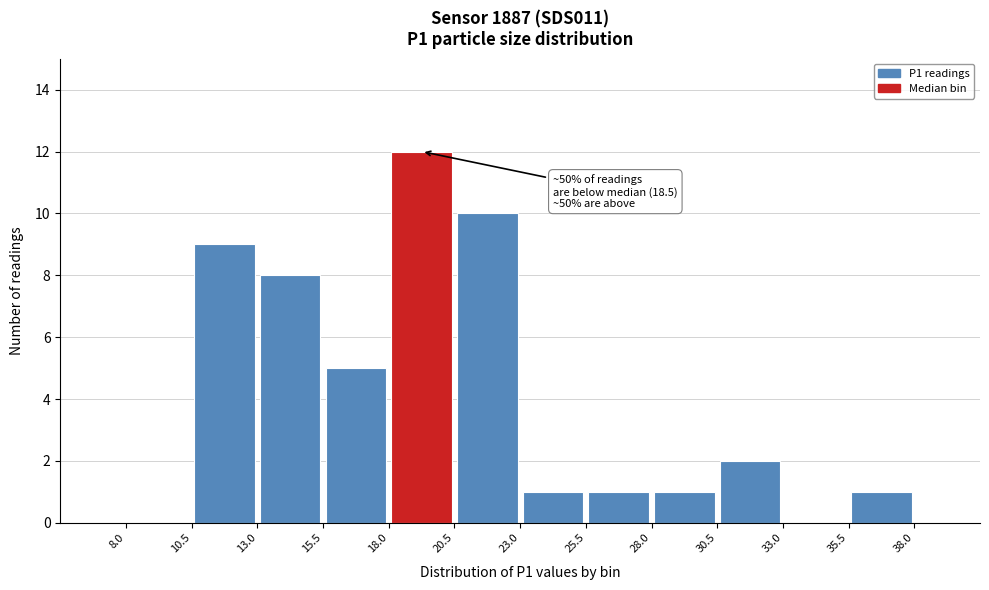

Over which range of the x-axis is the bar tallest?

18.0 to 20.5